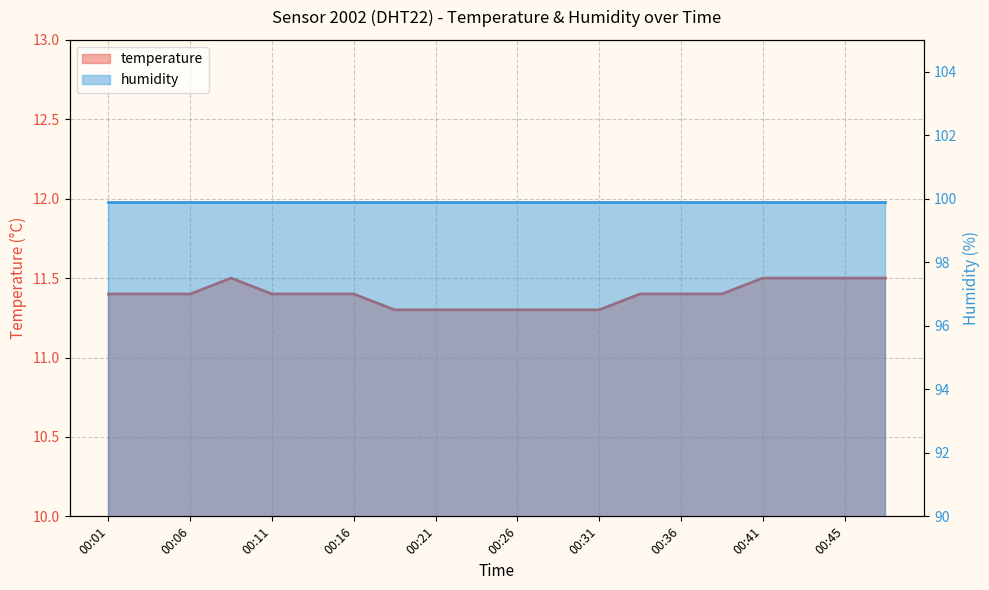

Is it true that the value at 00:43 is 11.5?

True